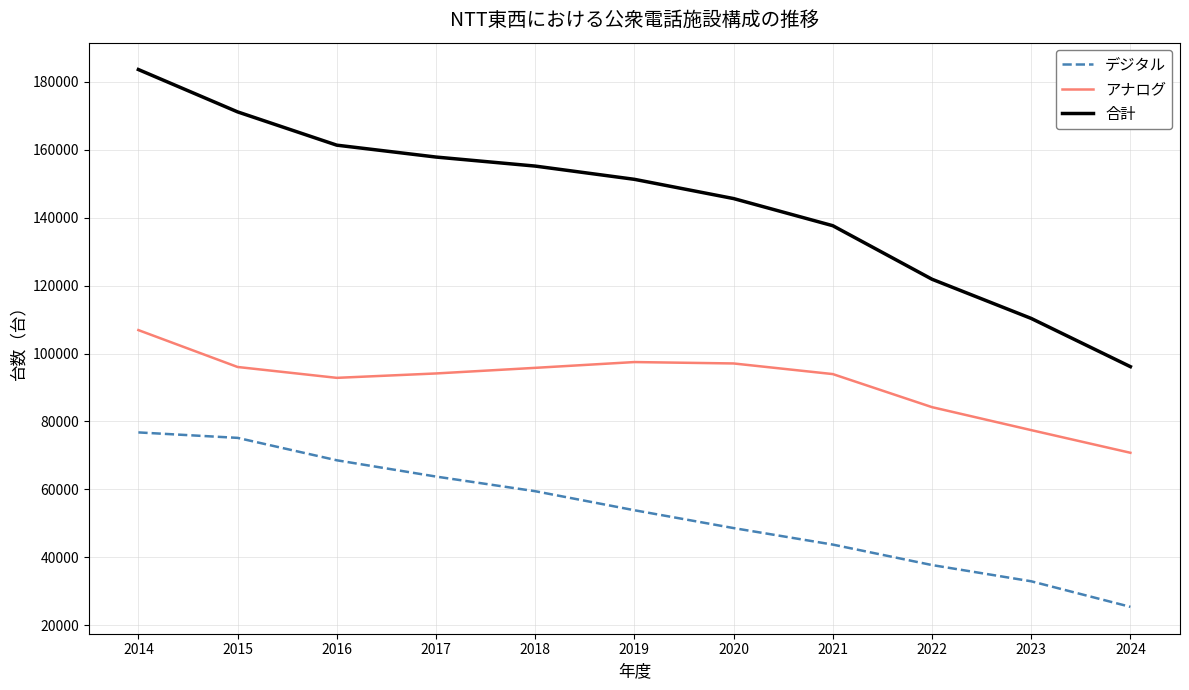

How many values in the デジタル series are below 53831?

5